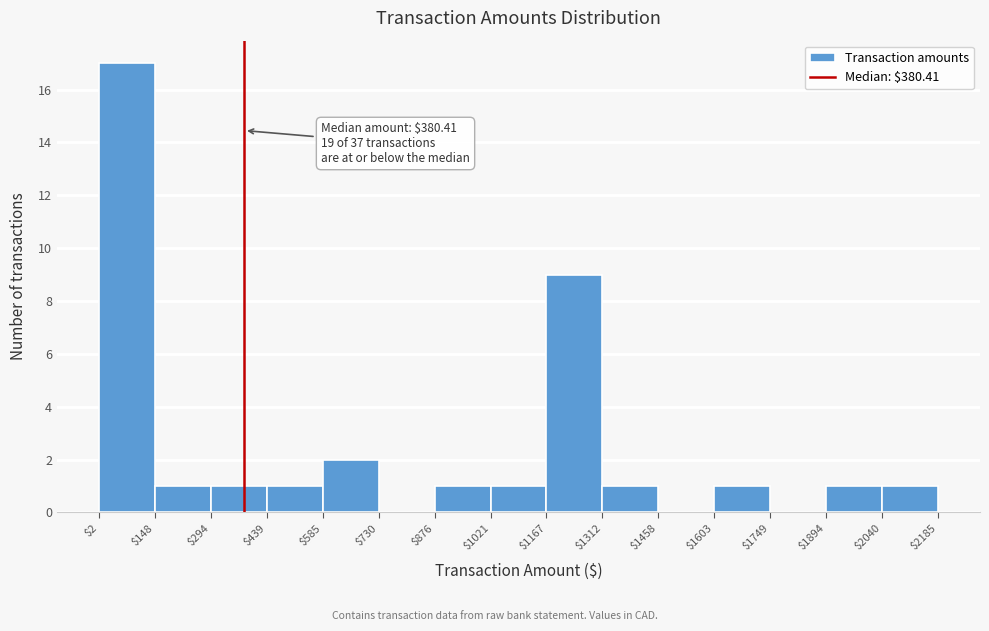

Over which range of the x-axis is the bar tallest?

$2 to $148